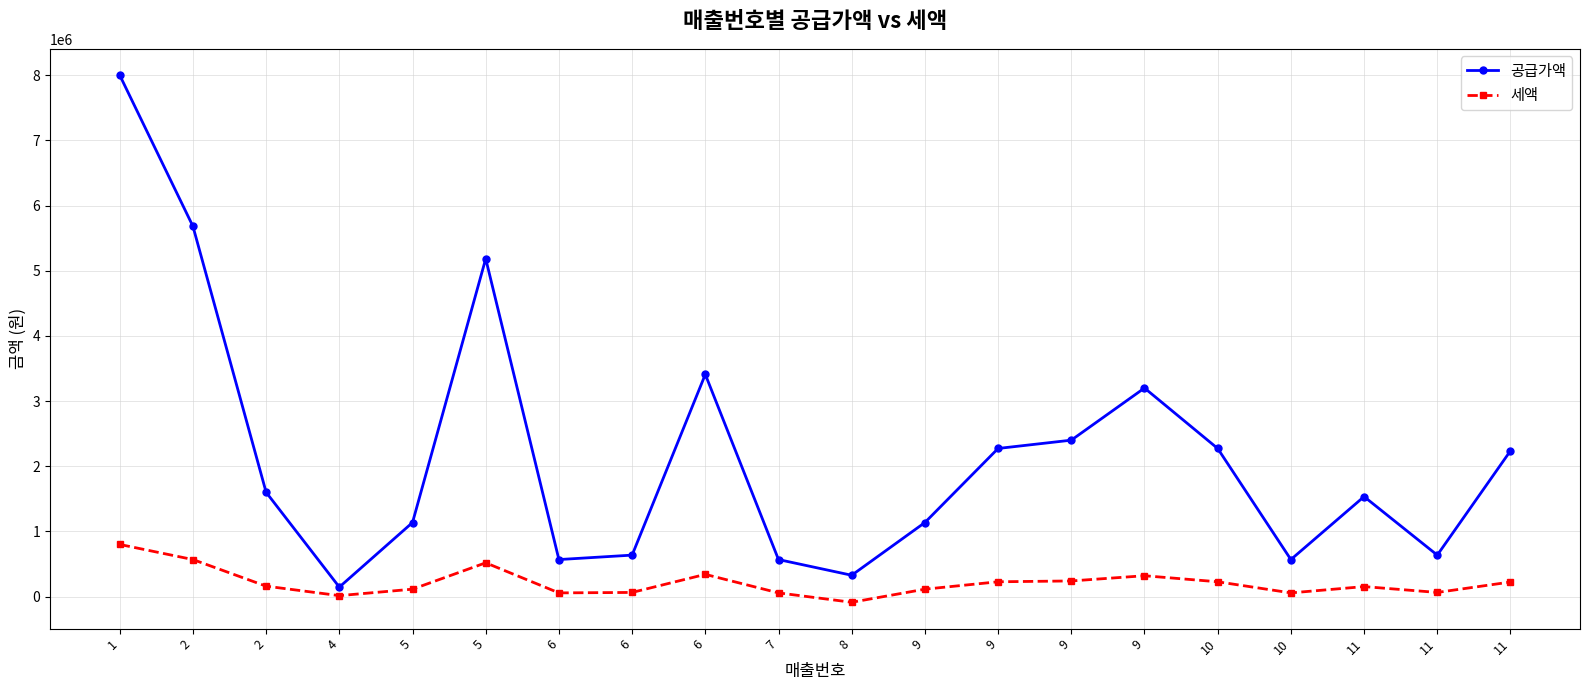

True or false: 세액 has a value of 14545 at 4.

True